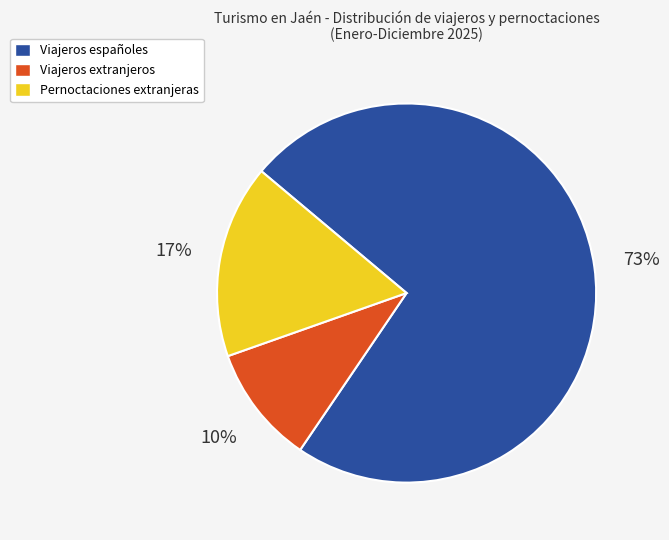

What is the ratio of the value at Viajeros españoles to the value at Viajeros extranjeros?

7.3